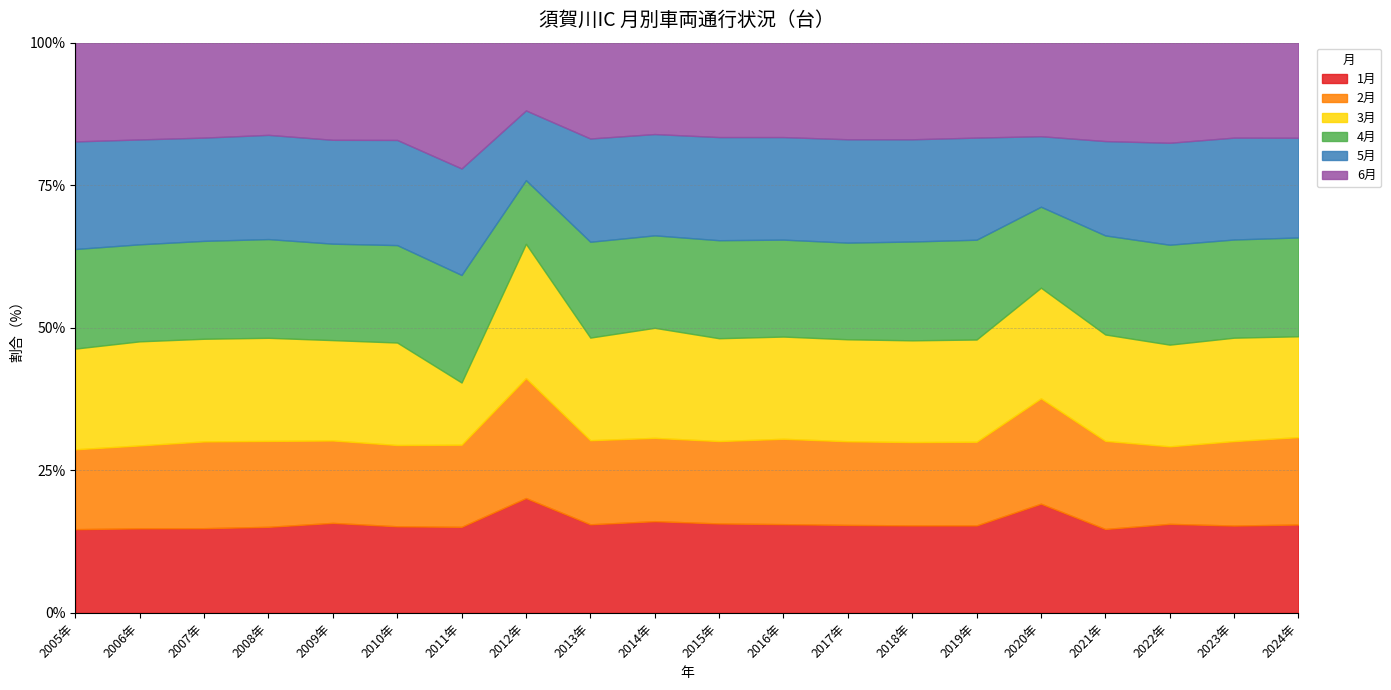

At which label is 2月 closest to 227362?

2013年